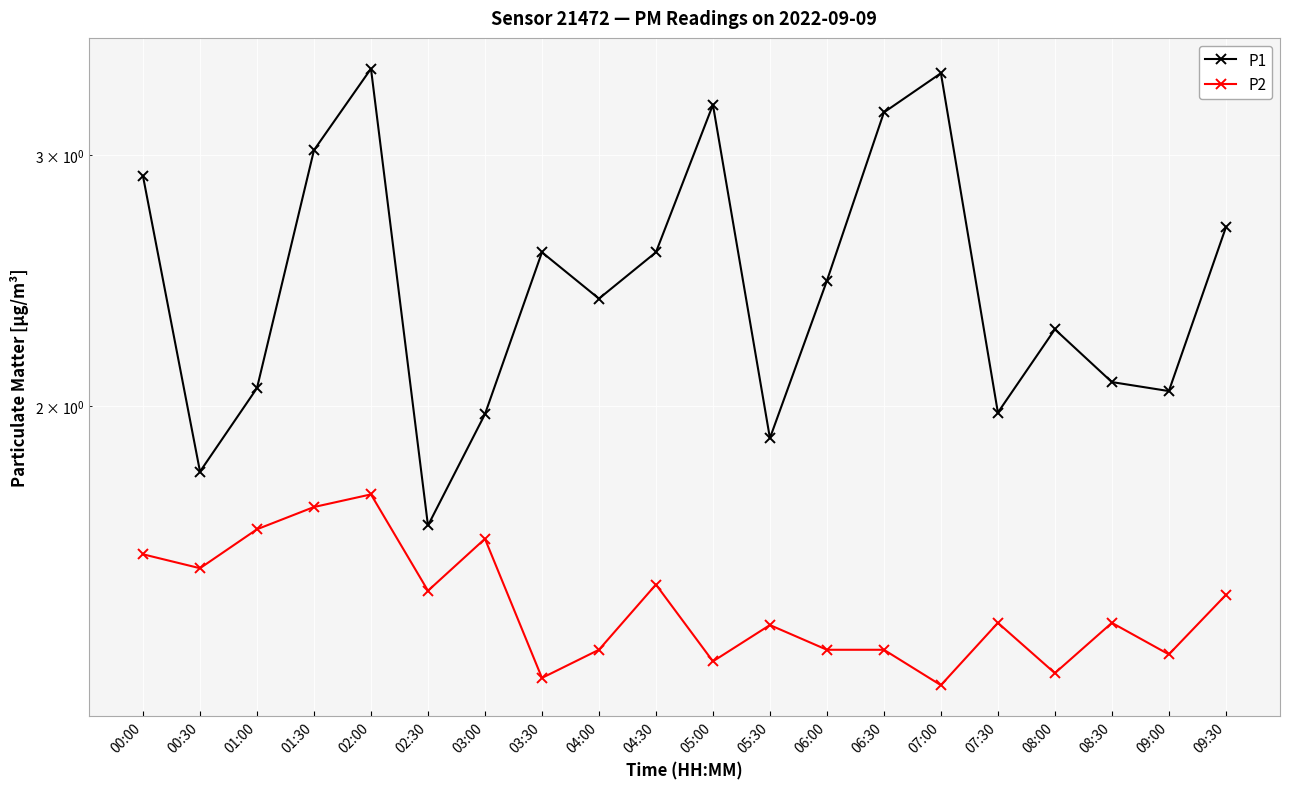

Which series has the largest total across all categories?

P1